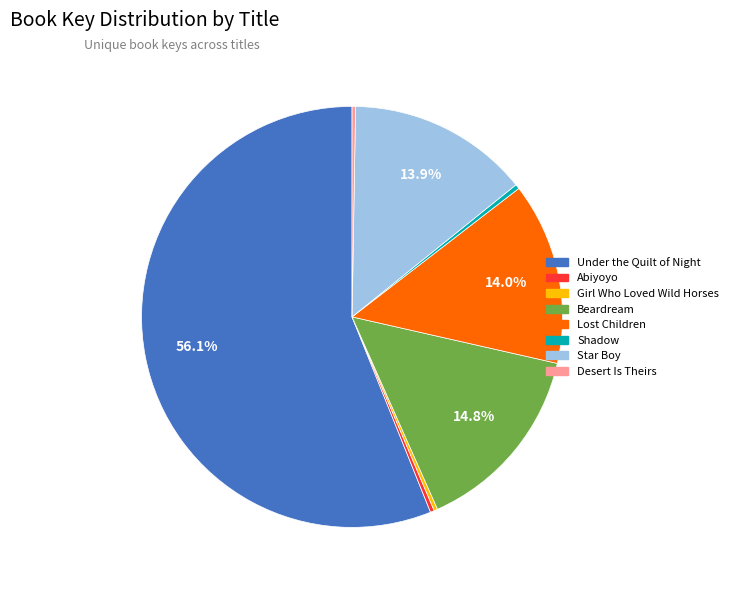

What is the largest slice in the pie chart?

Under the Quilt of Night